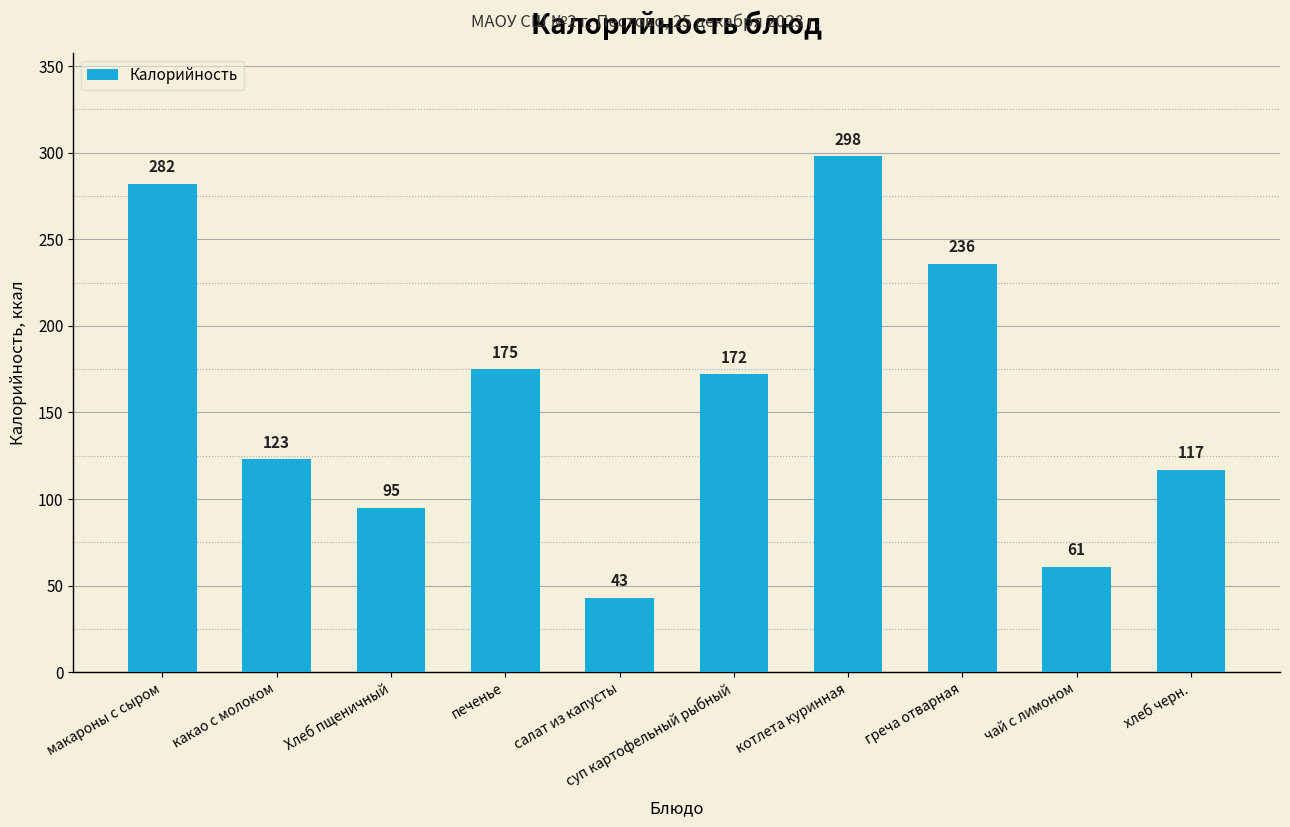

Rank the categories by value from lowest to highest.

салат из капусты, чай с лимоном, Хлеб пщеничный, хлеб черн., какао с молоком, суп картофельный рыбный, печенье, греча отварная, макароны с сыром, котлета куринная